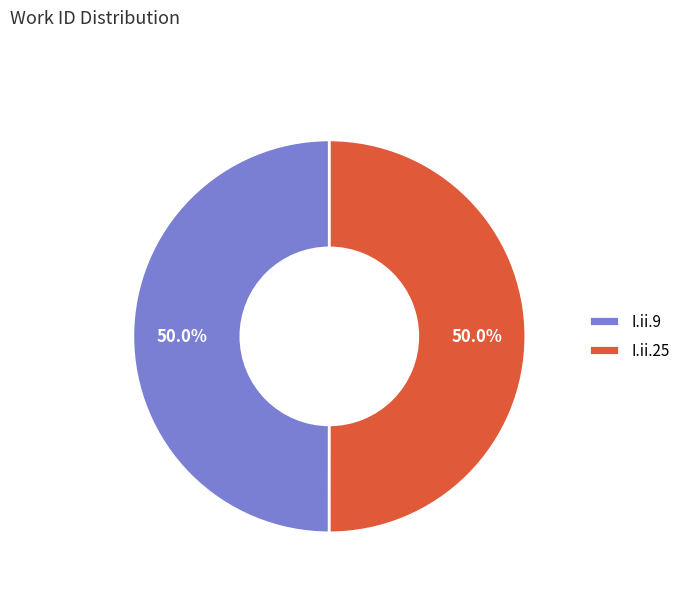

Do I.ii.25 and I.ii.9 together represent more than half of the pie?

Yes